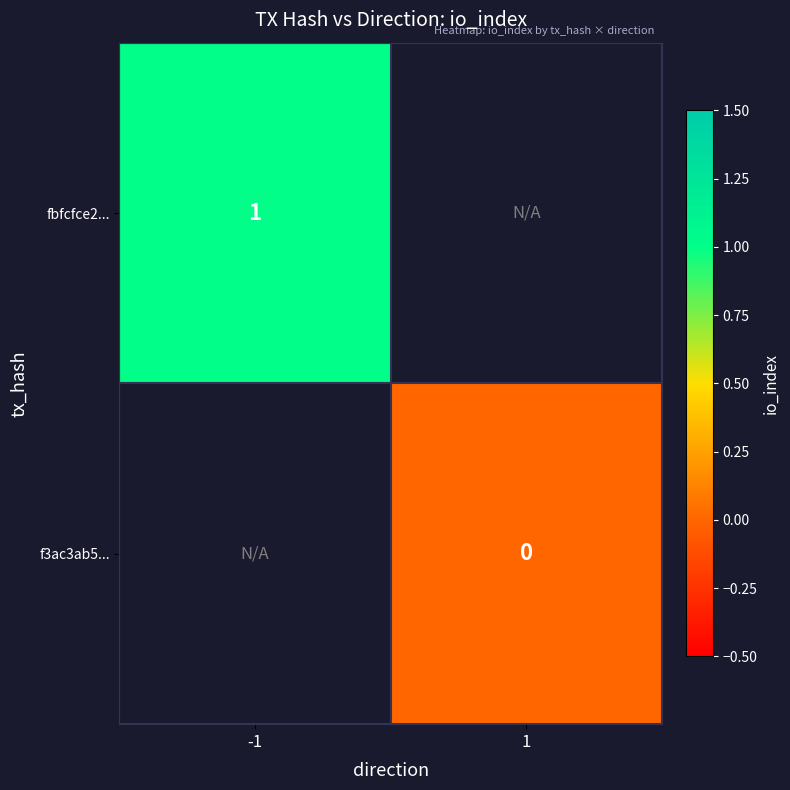

How many distinct data groups are displayed?

2